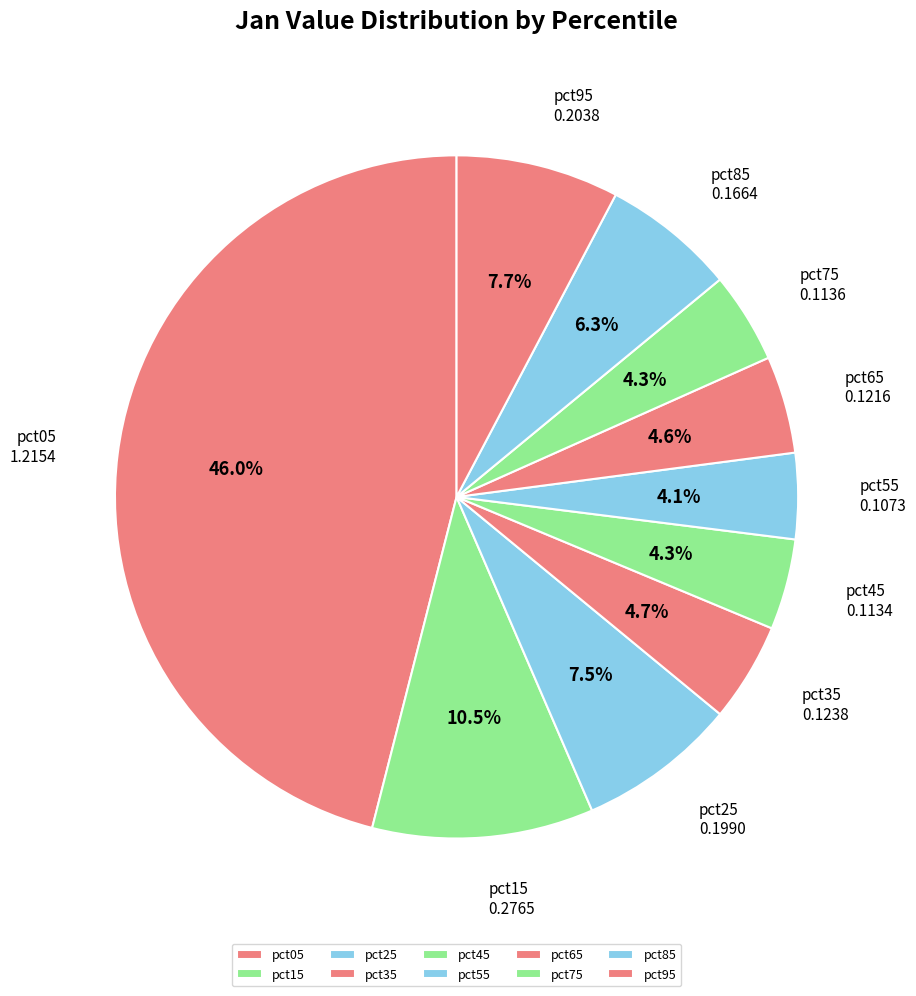

Is there any slice that represents more than half of the pie?

No